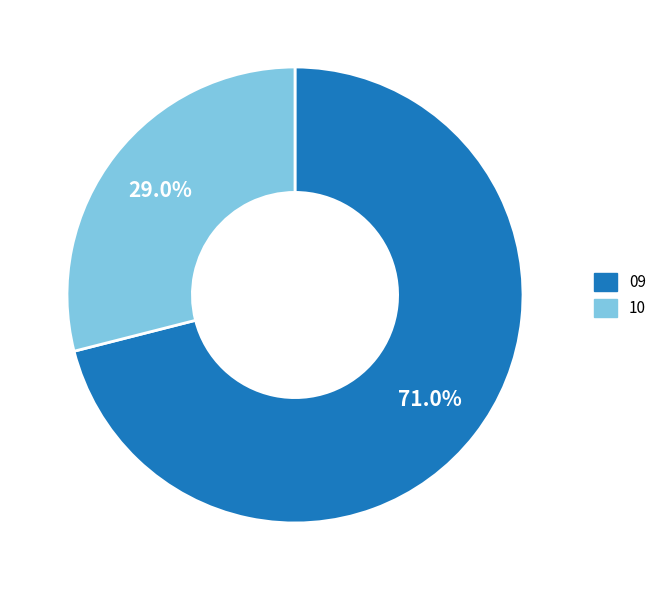

Is it true that 10 is 11% of the pie?

False